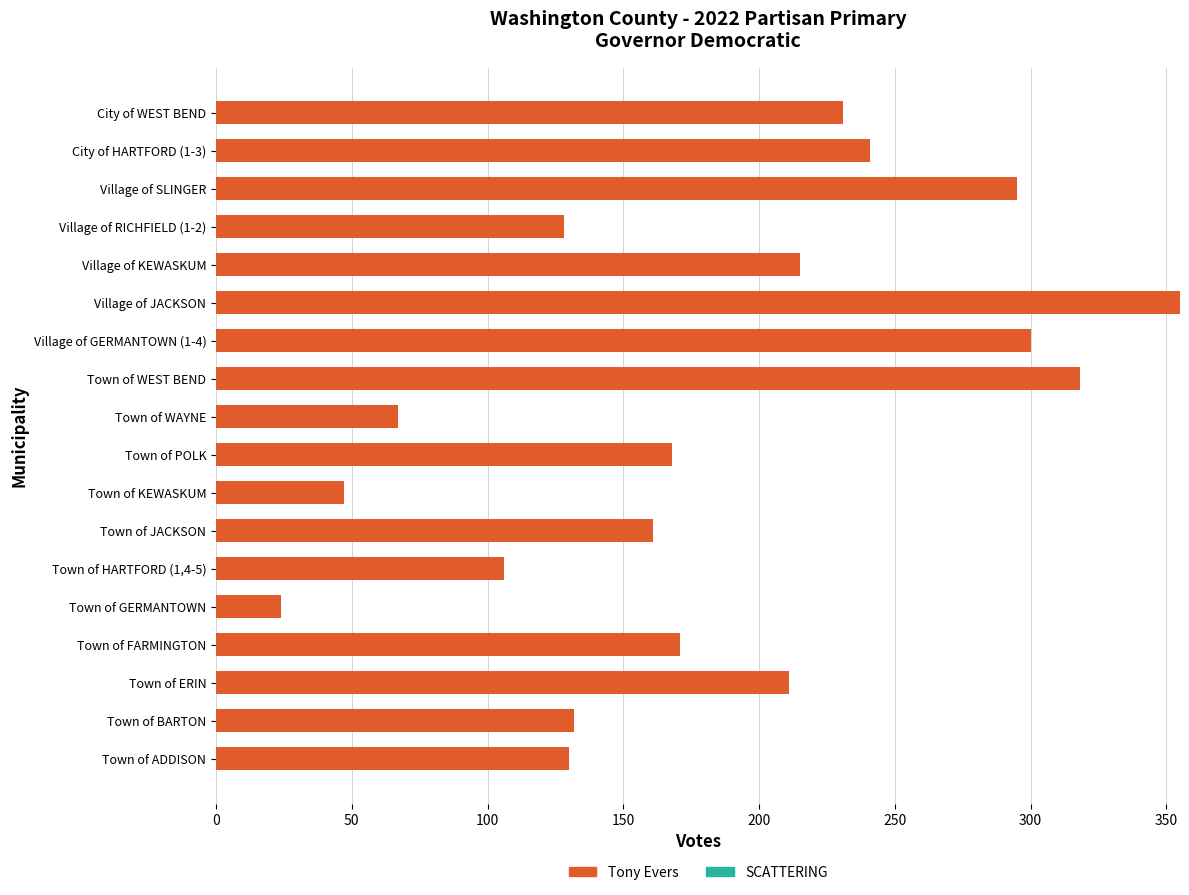

Which label corresponds to the largest value in the chart?

Village of JACKSON